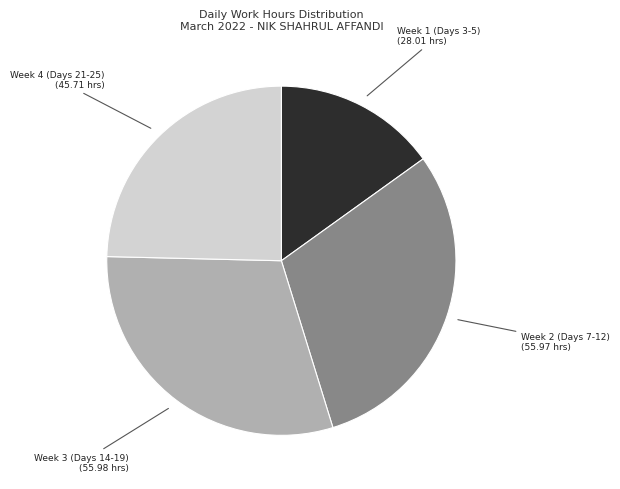

Is there a majority slice in this chart?

No